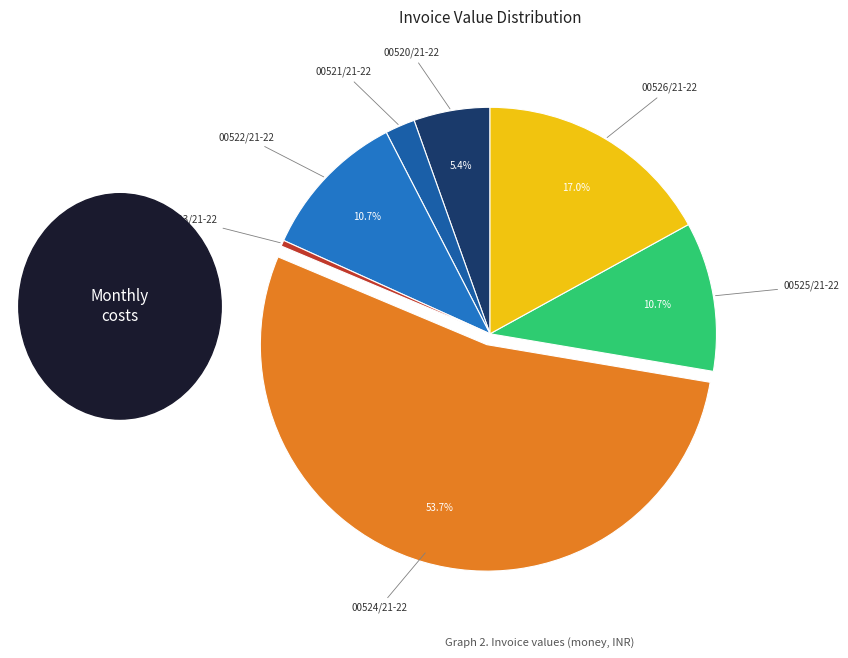

Count the number of slices in the pie.

7